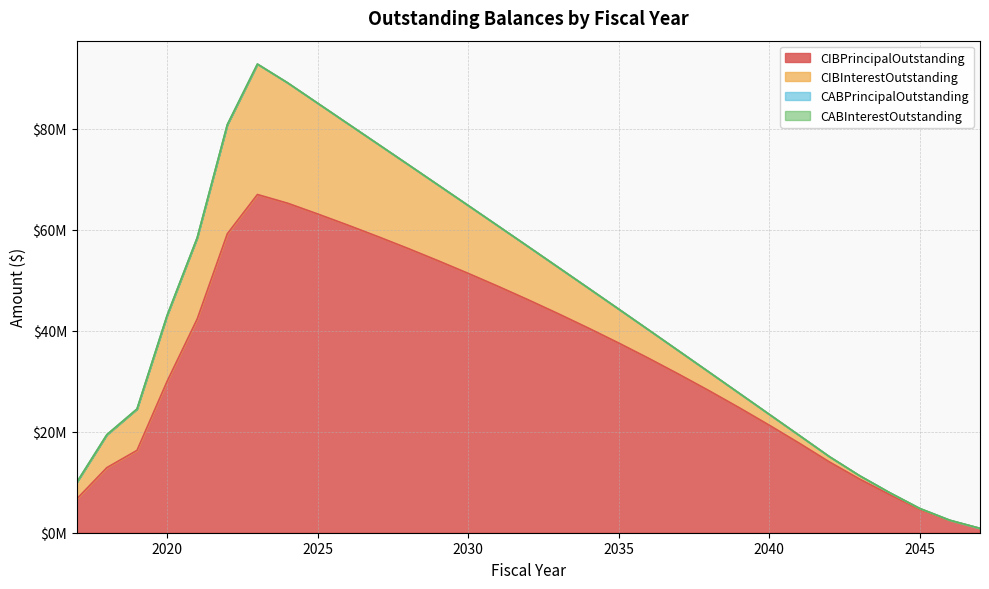

True or false: CABInterestOutstanding has more than 2 interior local peaks.

False